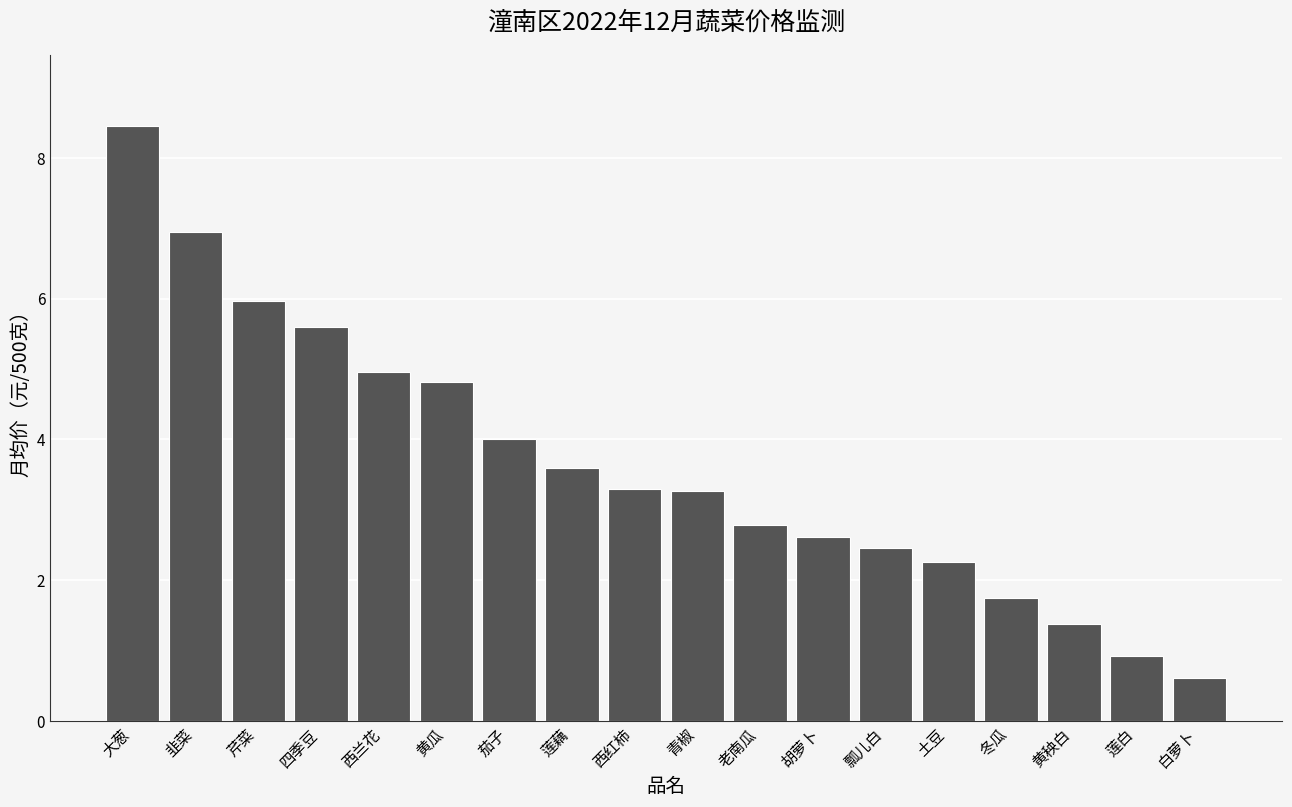

What position from the left is 西红柿?

9